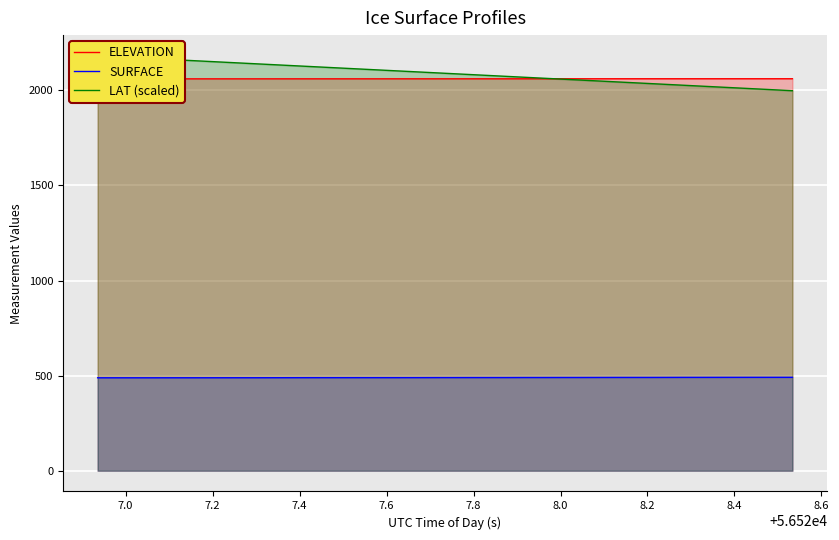

What is the lowest value of the SURFACE series?

488.8